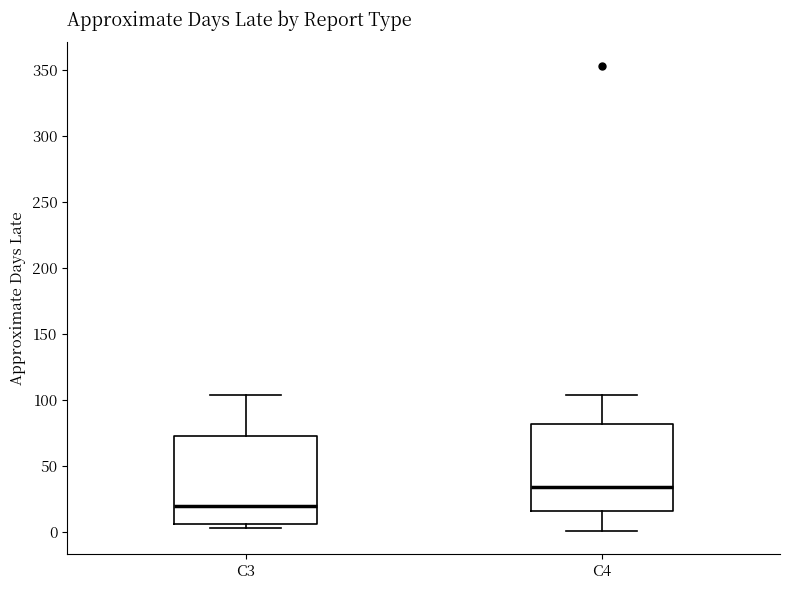

Which box's median line is the highest?

C4